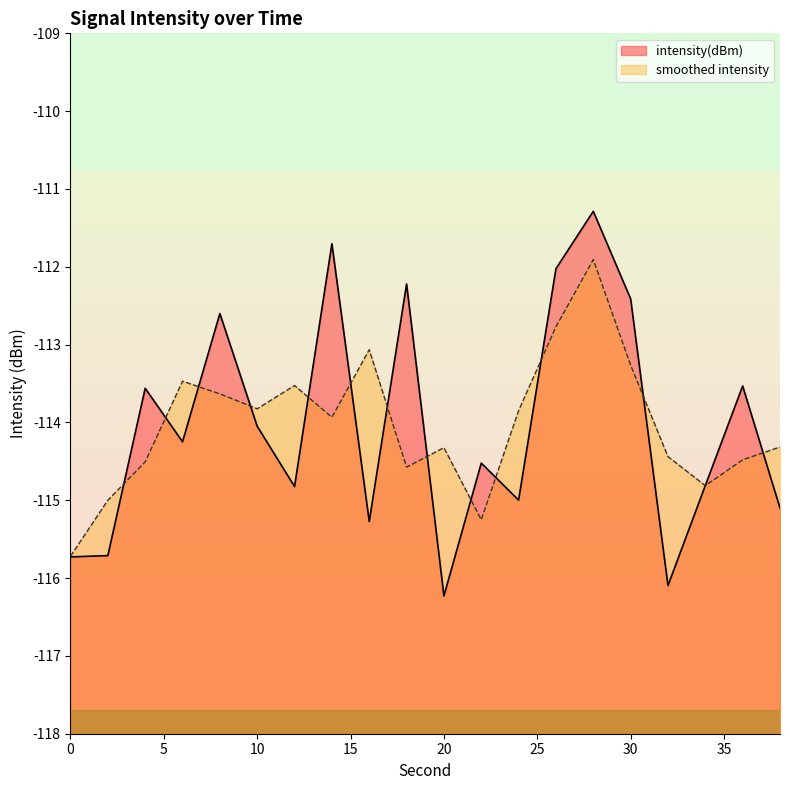

What is the value of the 13th point from the left?

-115.0